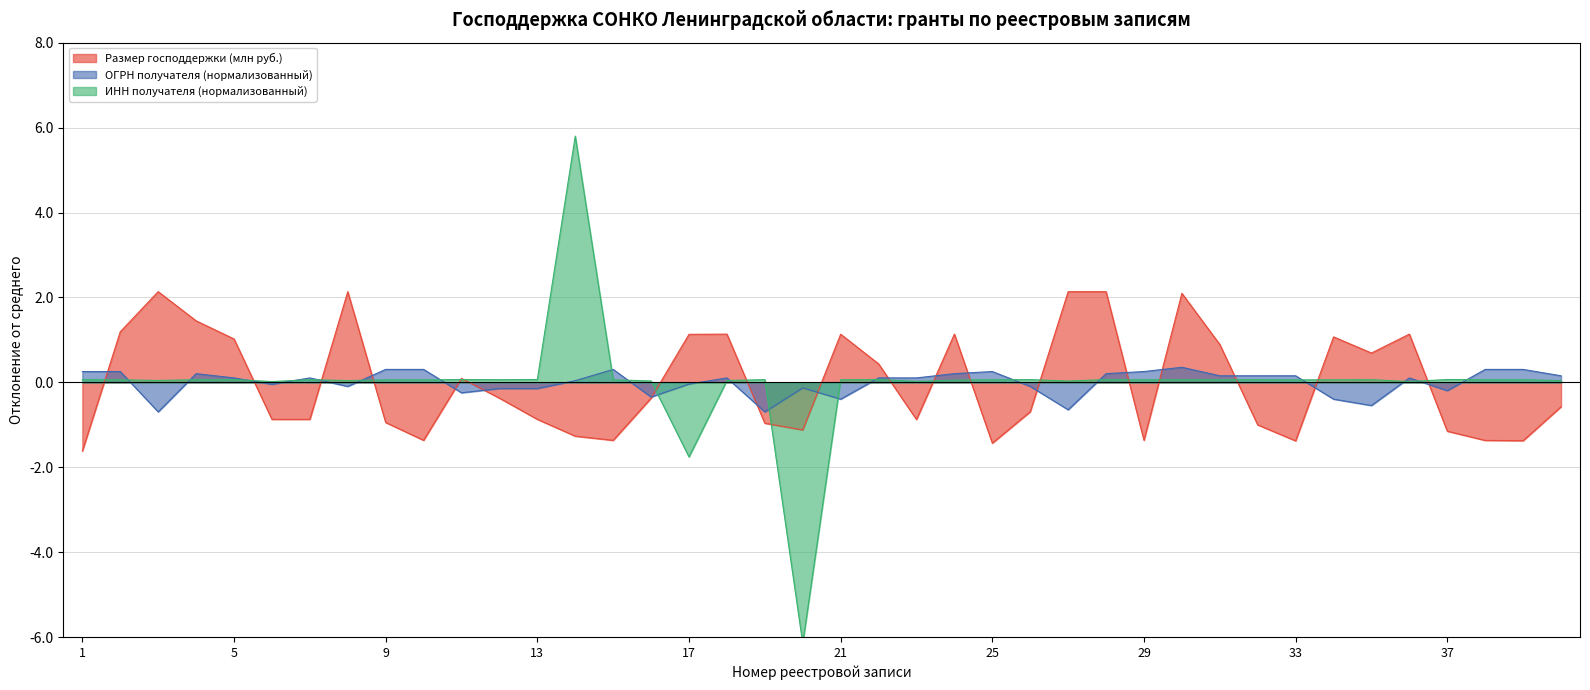

Which category has the highest value across all series?

14